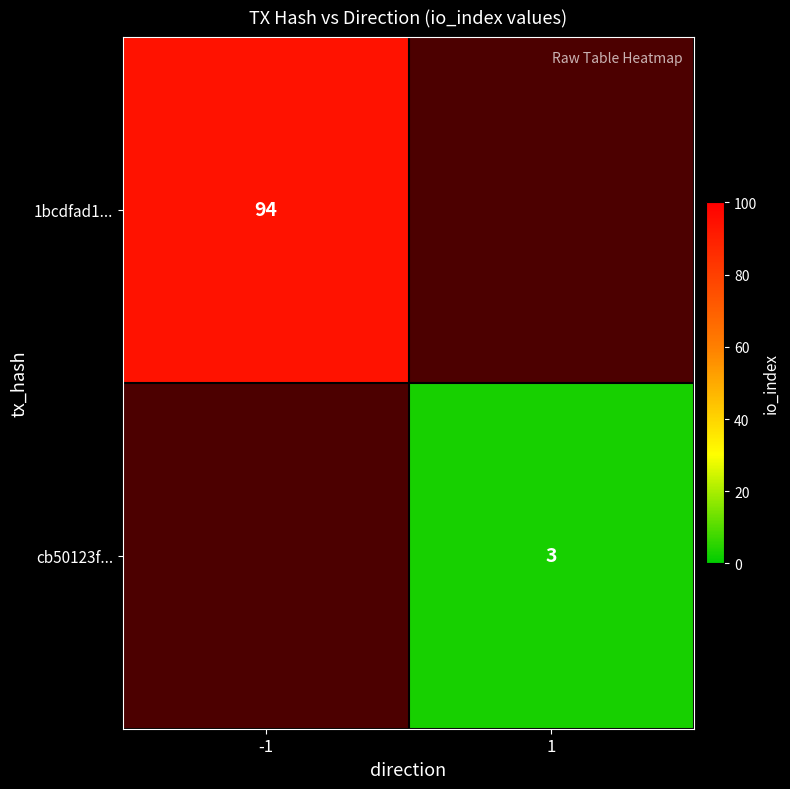

True or false: 1bcdfad1... has a value of 94 at -1.

True